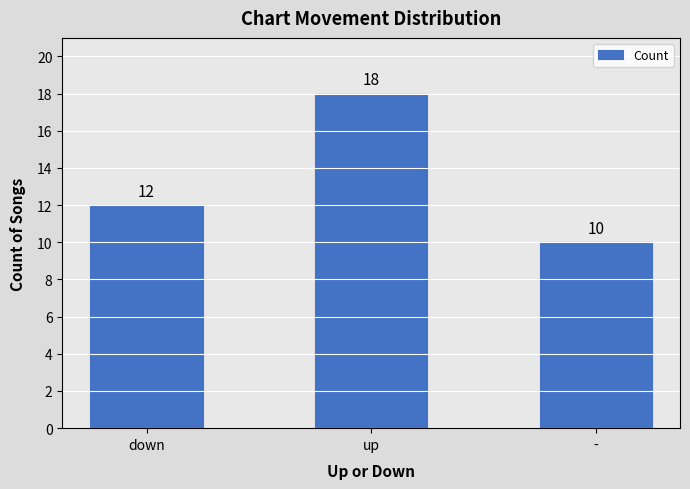

Between up and -, which is larger?

up